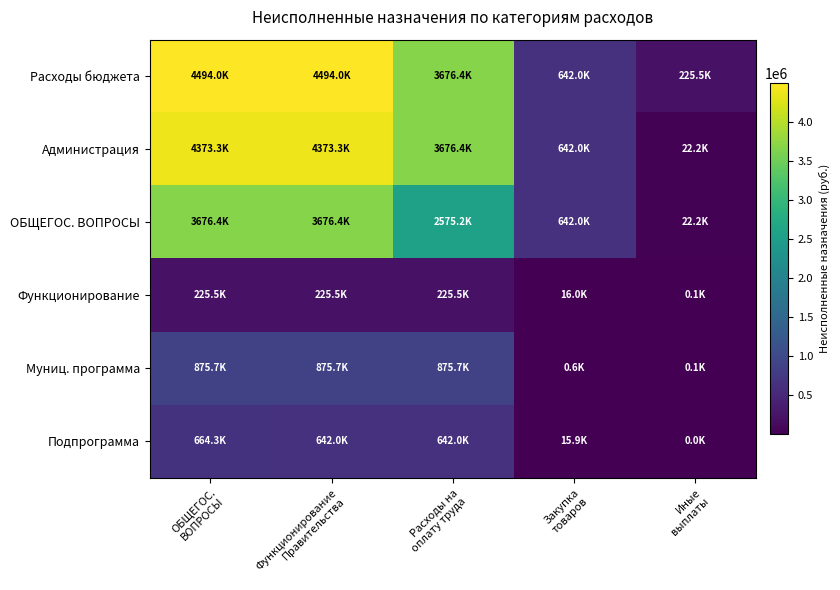

At how many categories does at least one series exceed 4090980?

2